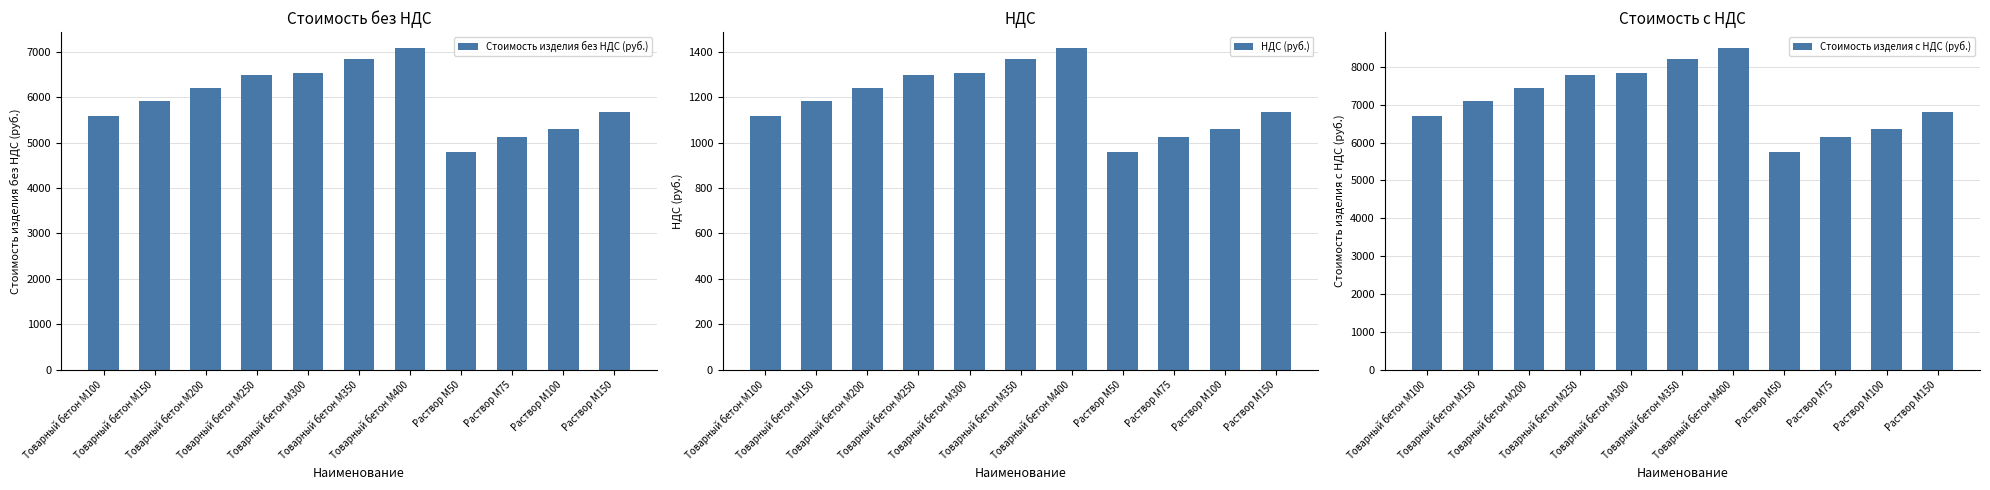

At which label does Стоимость изделия без НДС (руб.) reach its peak?

Товарный бетон М400